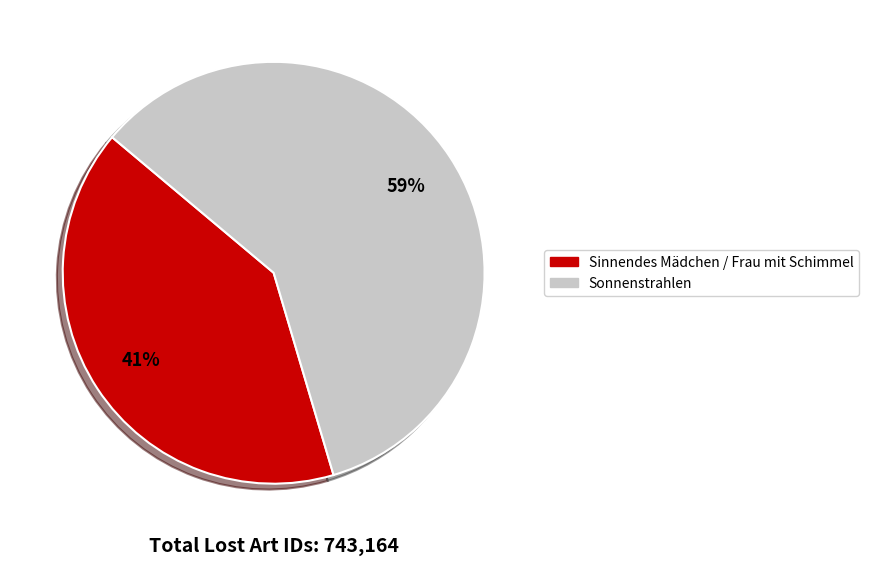

To the nearest percent, what is the combined percentage of Sonnenstrahlen and Sinnendes Mädchen / Frau mit Schimmel?

100%